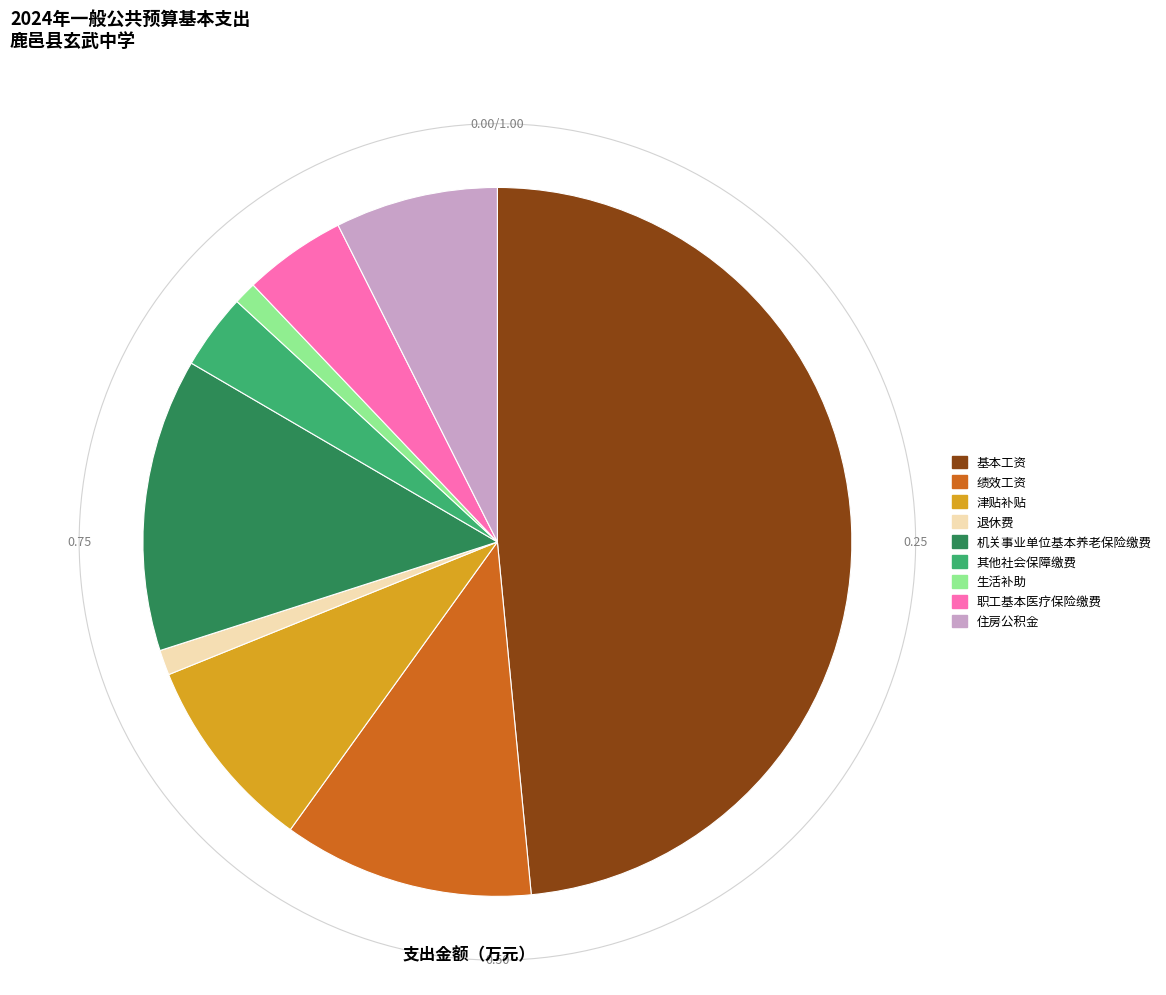

How many slices are in this pie chart?

9